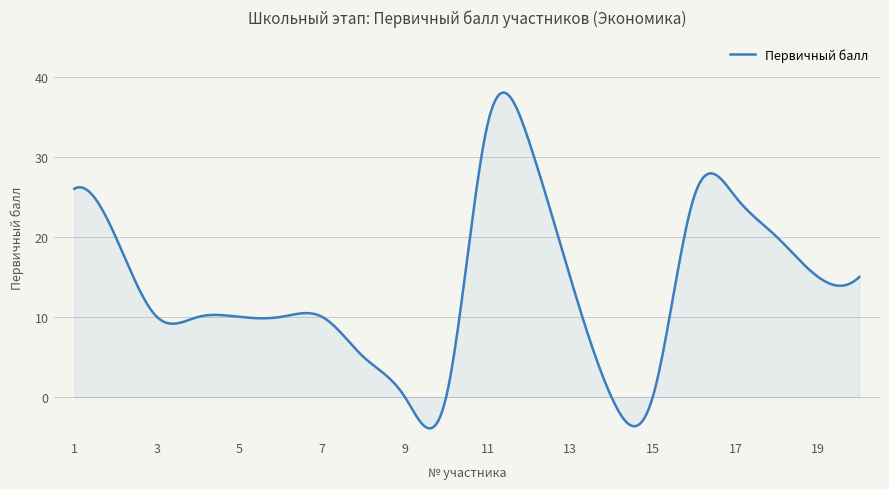

How many lines are shown in the chart?

1